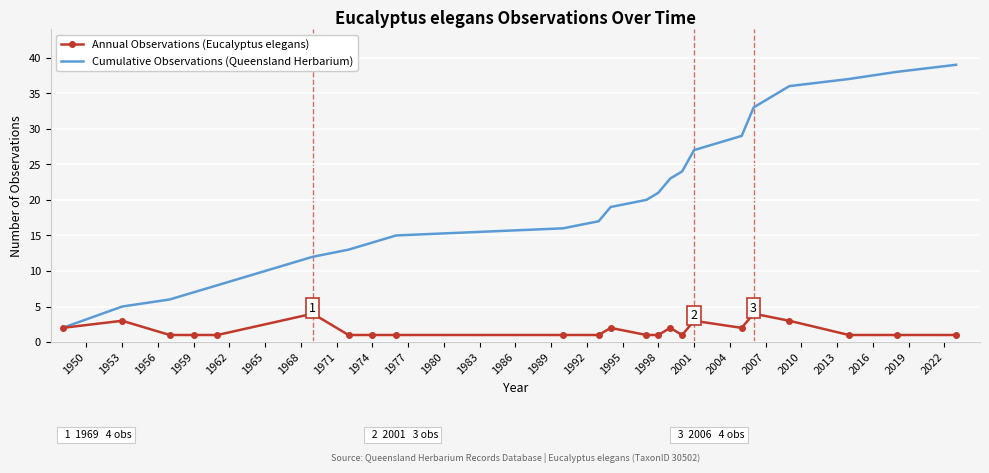

What is the greatest value displayed?

39